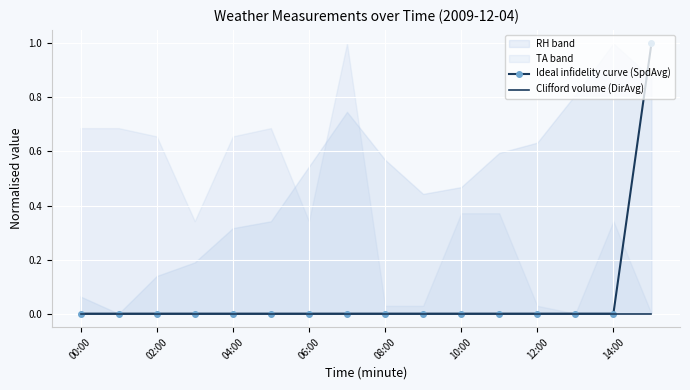

What is the greatest value displayed?

1